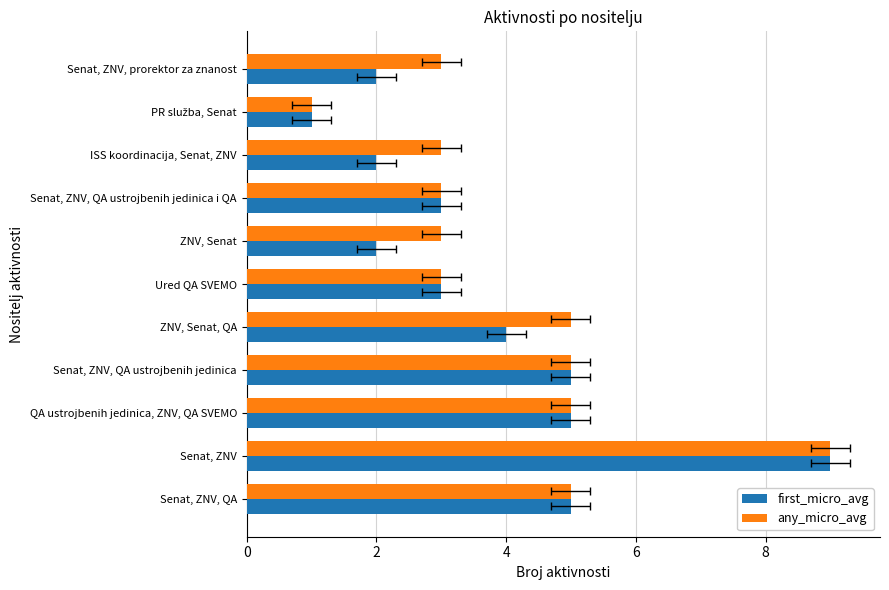

What is the value of the any_micro_avg bar at the 3rd from the left?

5